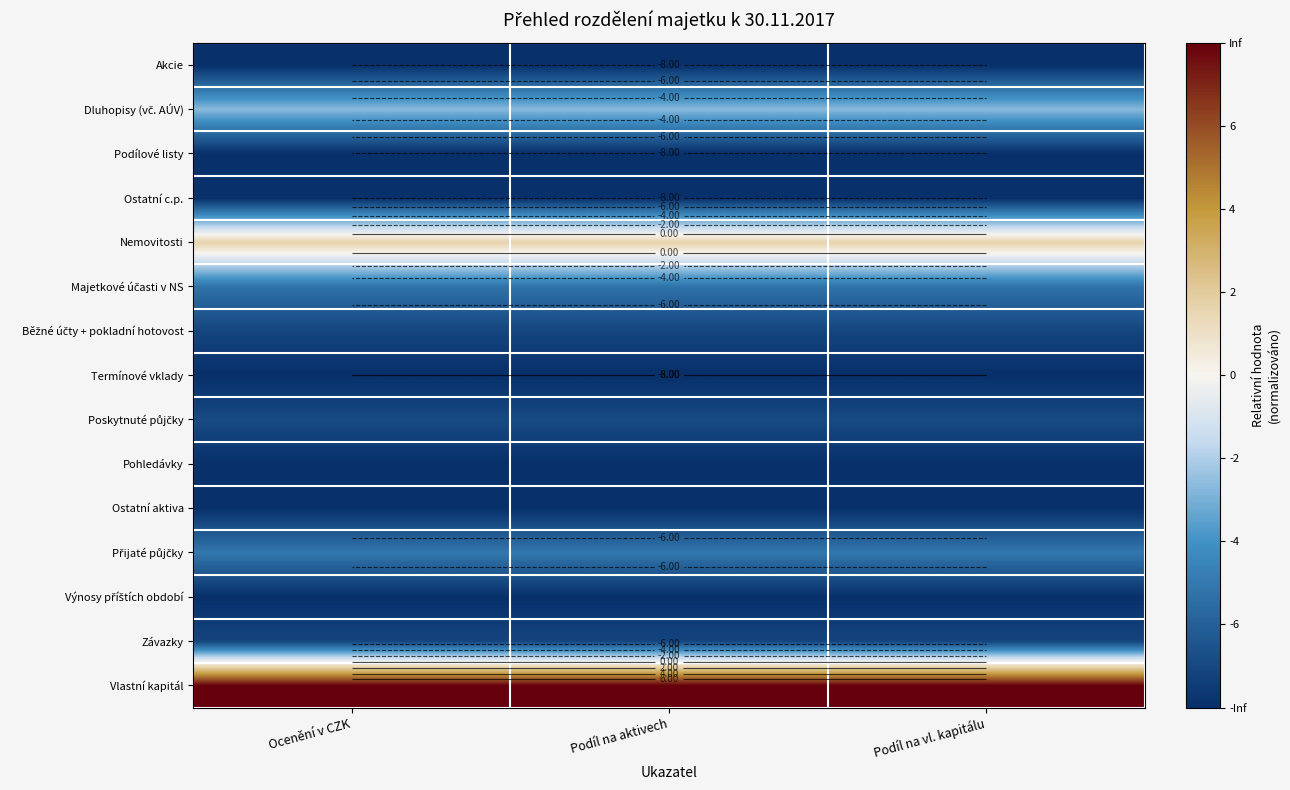

Which series has the largest range (max minus min)?

Nemovitosti